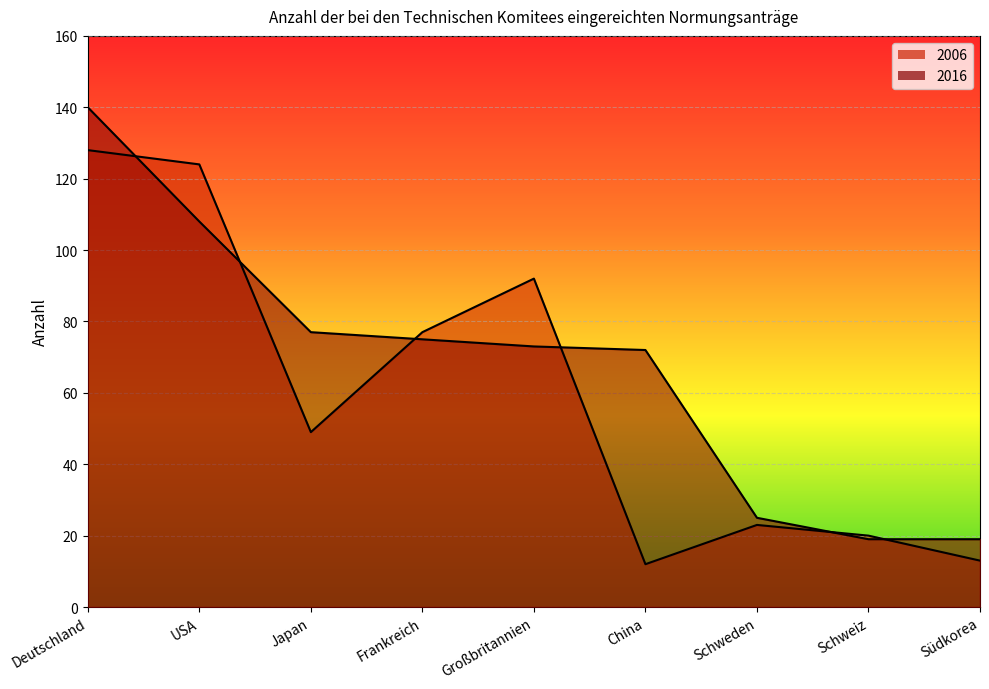

What is the label of the 2nd point from the right?

Schweiz